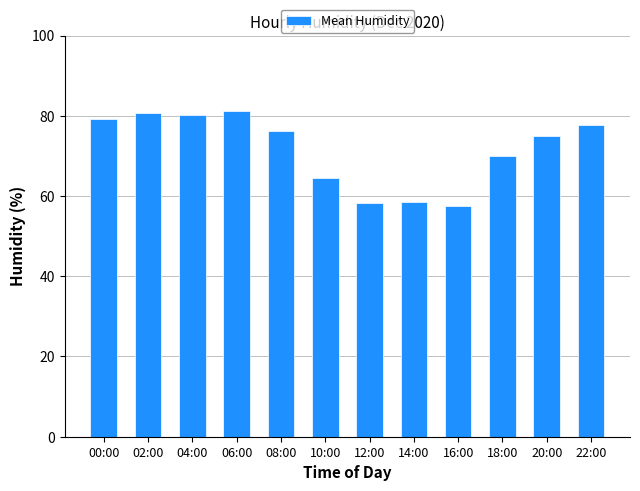

What is the sum of all values?

859.4